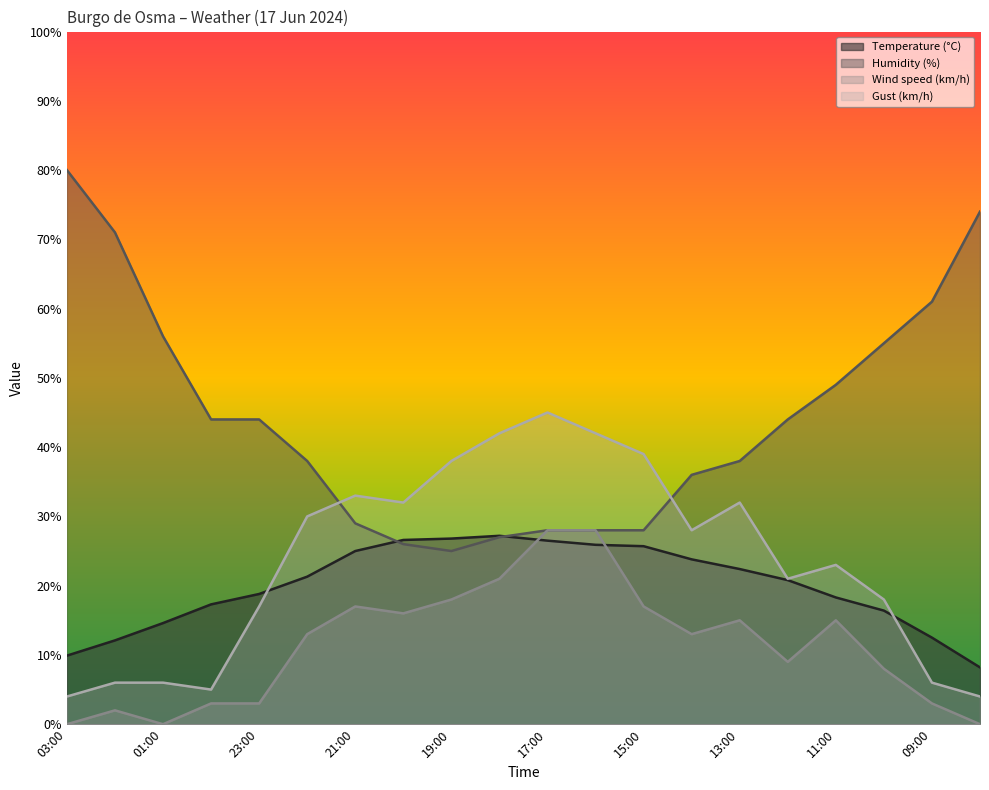

What is the sum of all Gust (km/h) values?

471.0